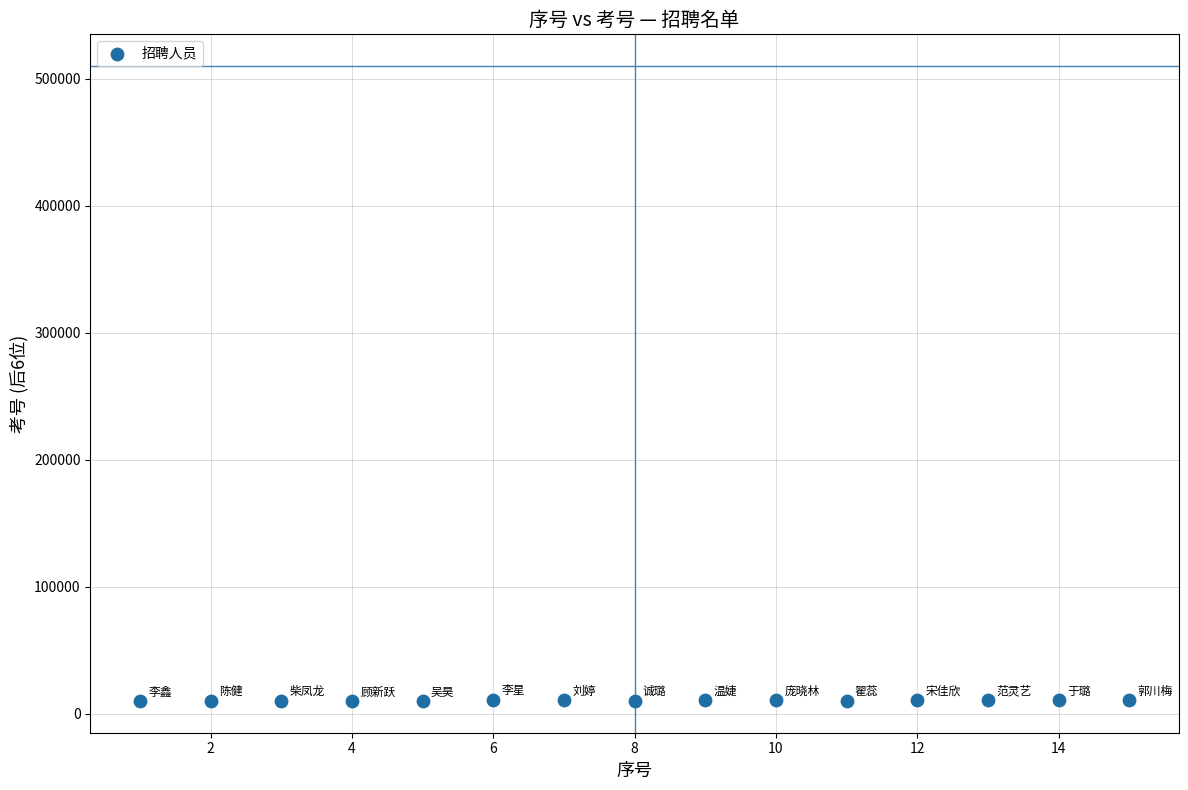

What is the range of X values (max minus min)?

14